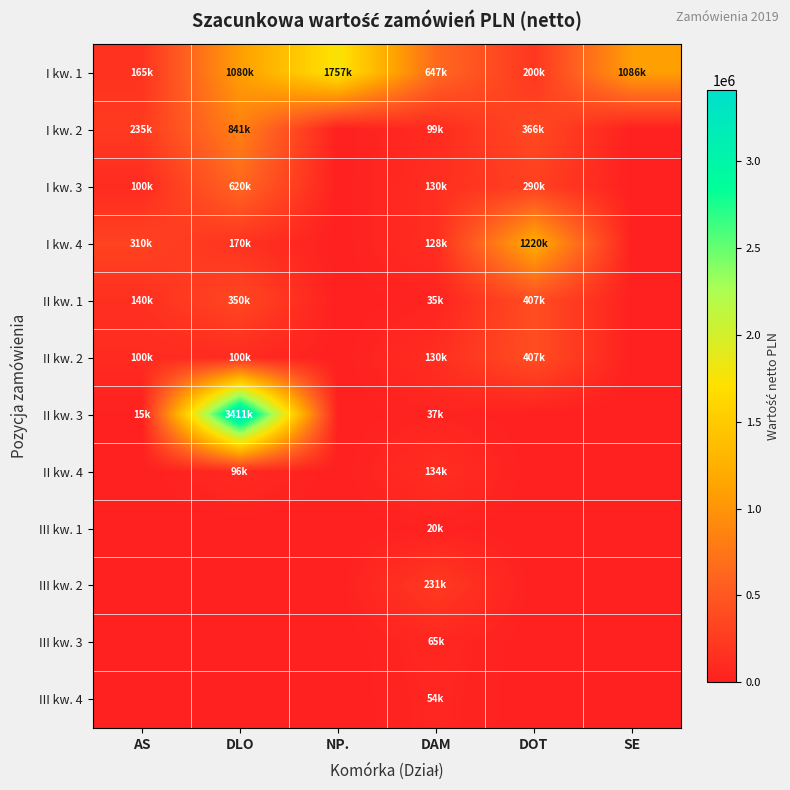

How many categories are shown in the chart?

6